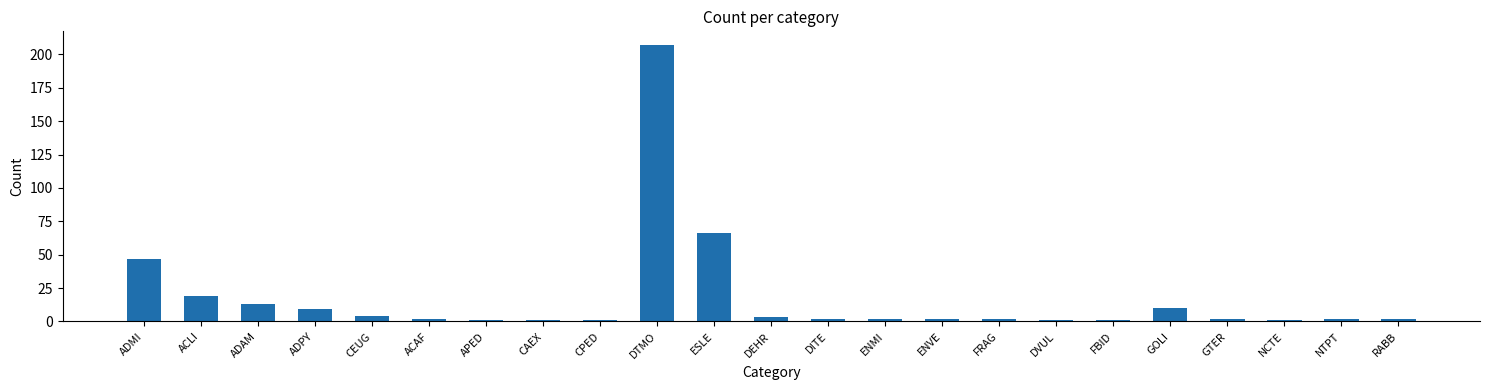

Where is the data nearest to the value 104?

ESLE